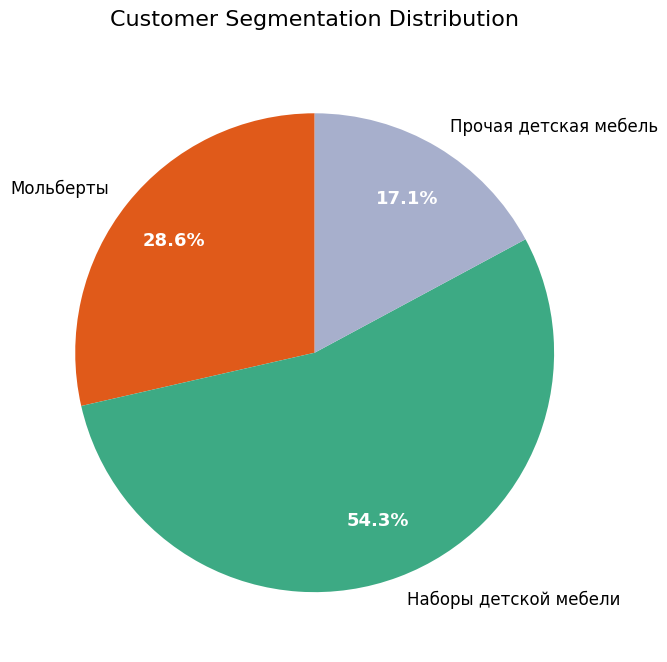

Approximately how many times larger is the value at Наборы детской мебели compared to Прочая детская мебель?

3.2